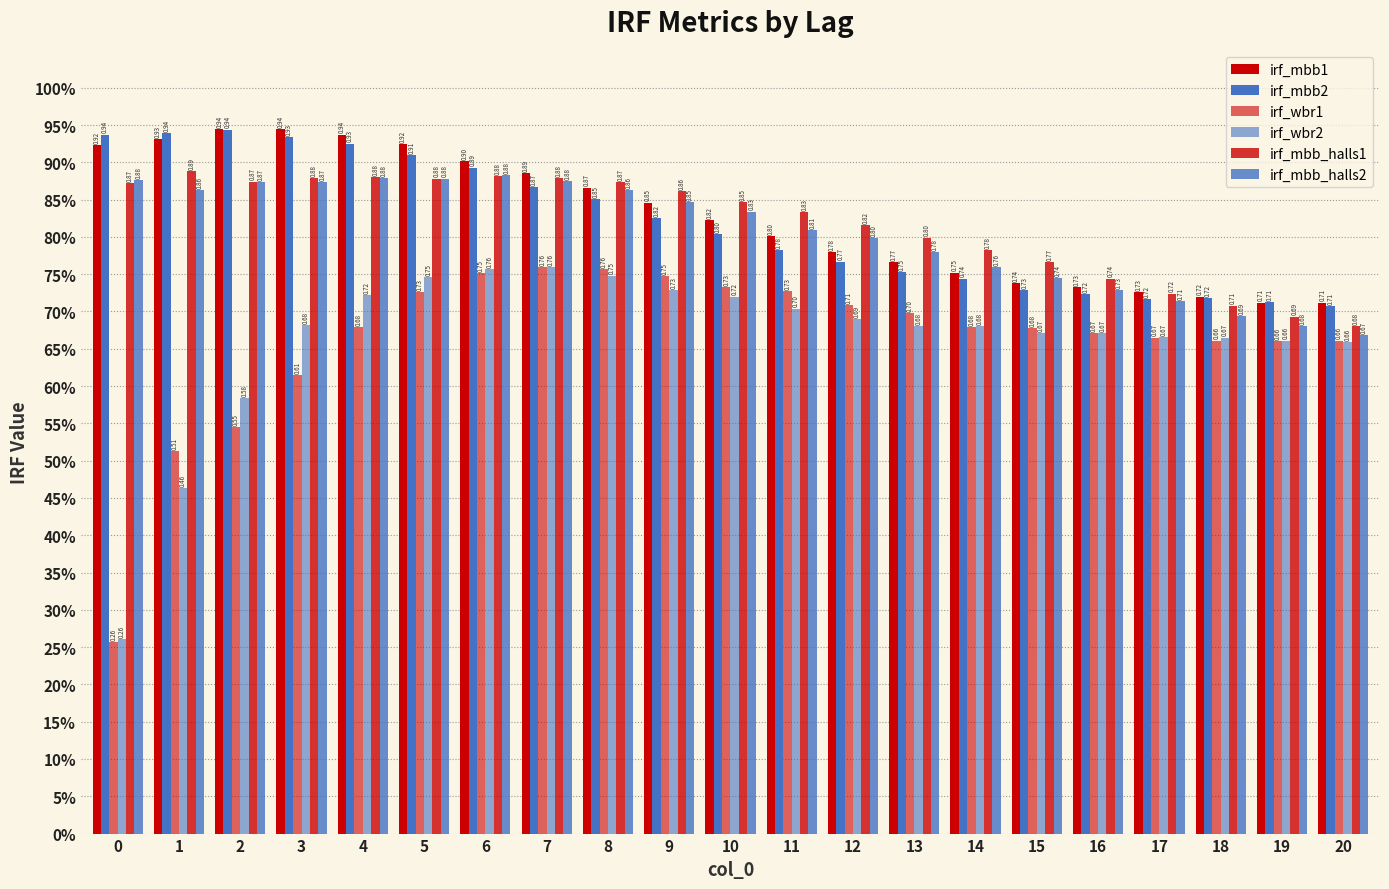

Are the bars grouped side by side (vs. stacked)?

Yes